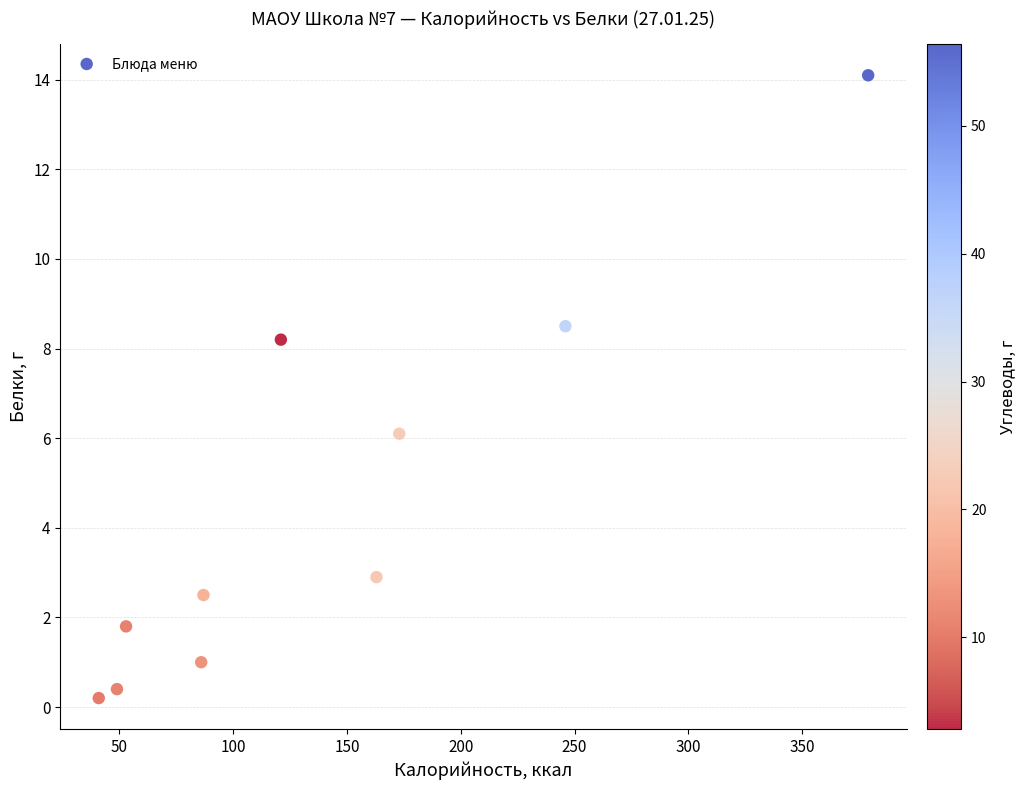

What Y value in the scatter plot is closest to 7?

6.1